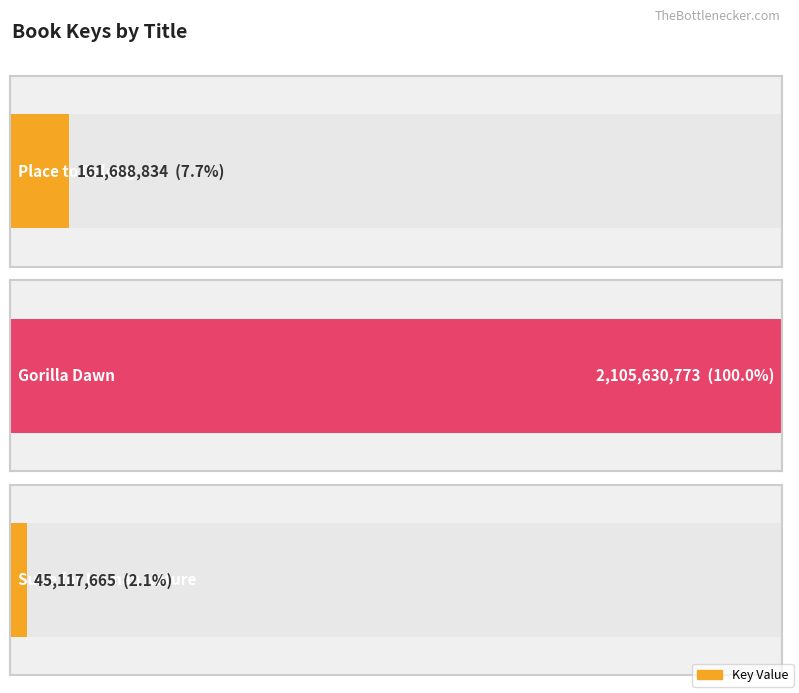

What is the change in value from Place to Belong to Gorilla Dawn?

+1943941939